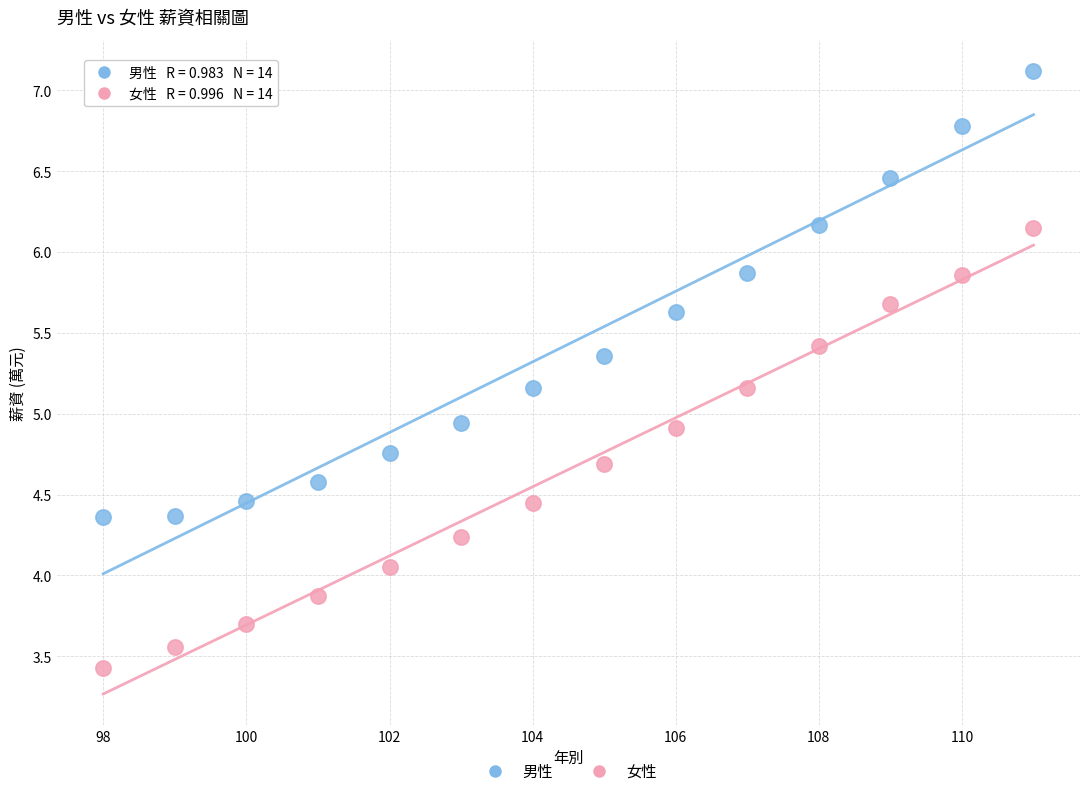

Across all data points, what is the range of Y values (max minus min)?

3.7